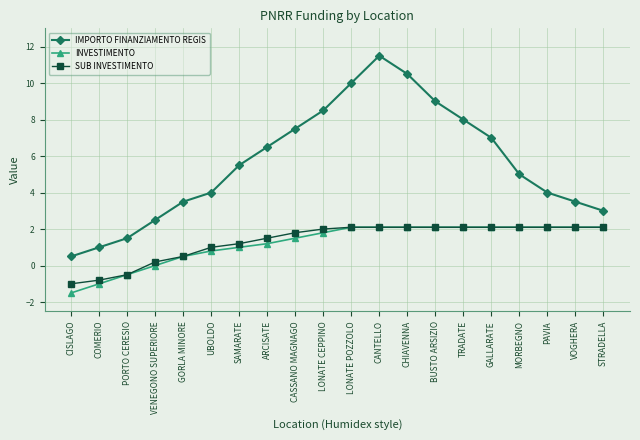

Which category has the highest value across all series?

CANTELLO